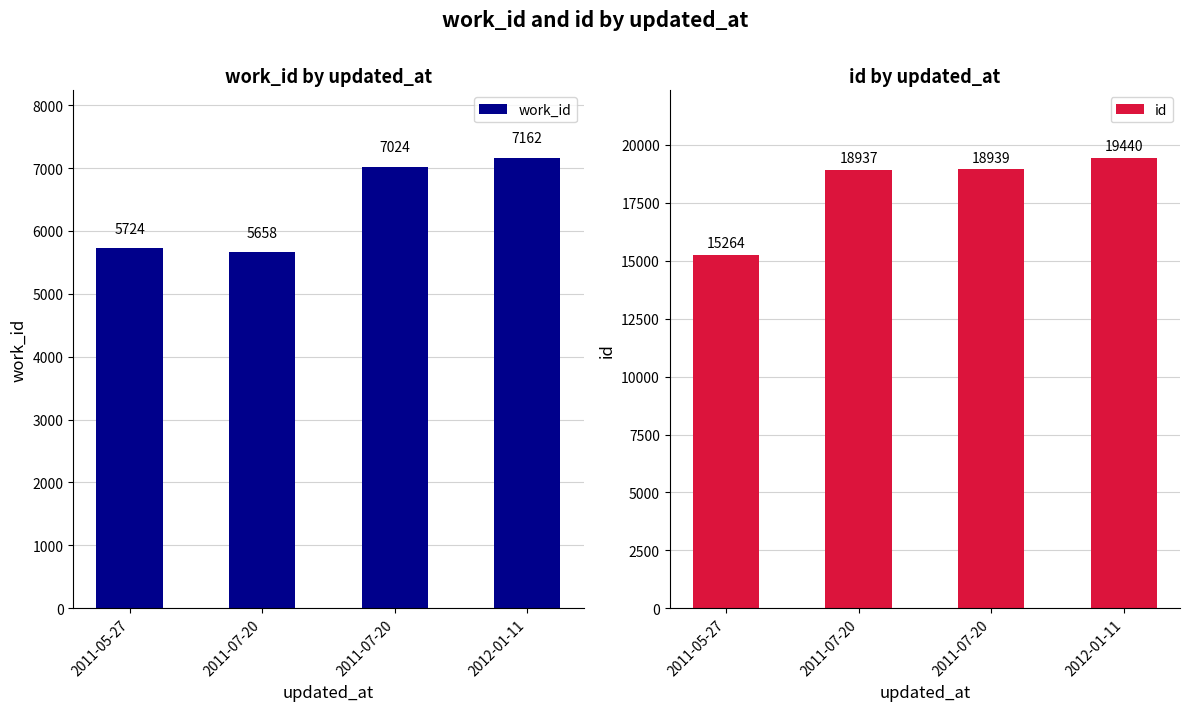

Which series changed the most between 2011-07-20 and 2011-07-20?

work_id